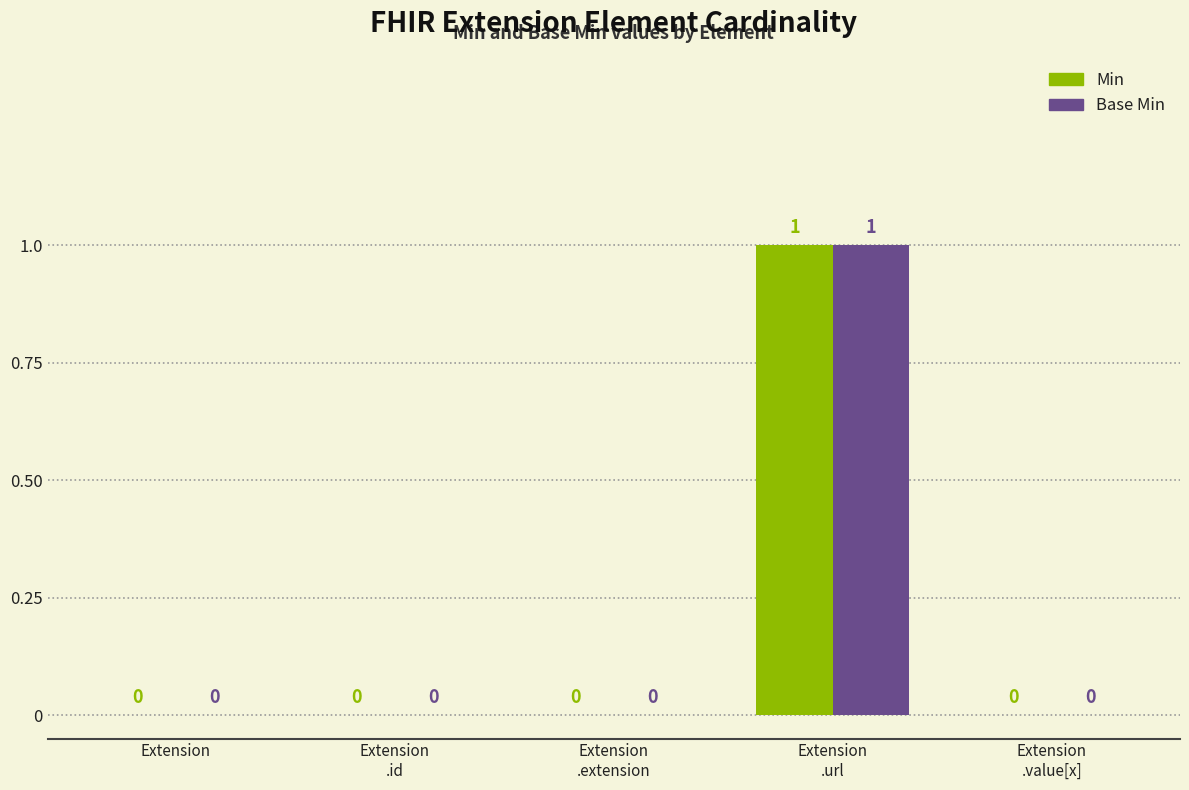

At which category is the sum across all series the highest?

Extension
.url